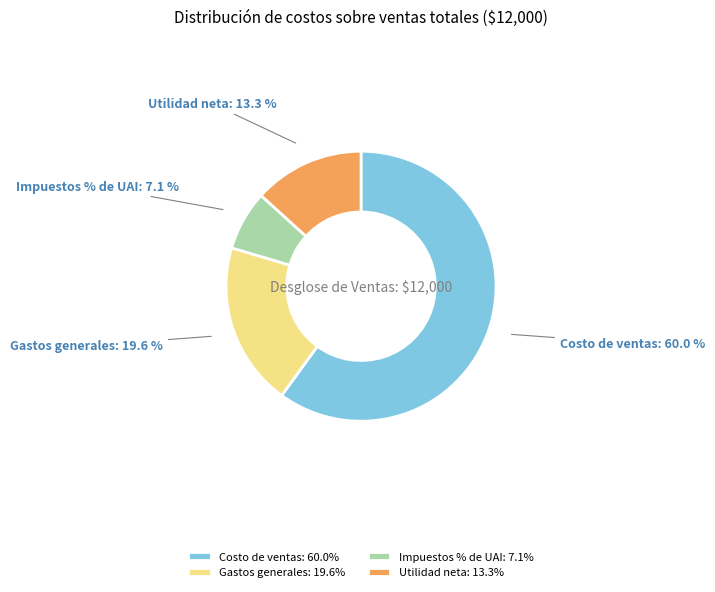

Count the number of slices in the pie.

4